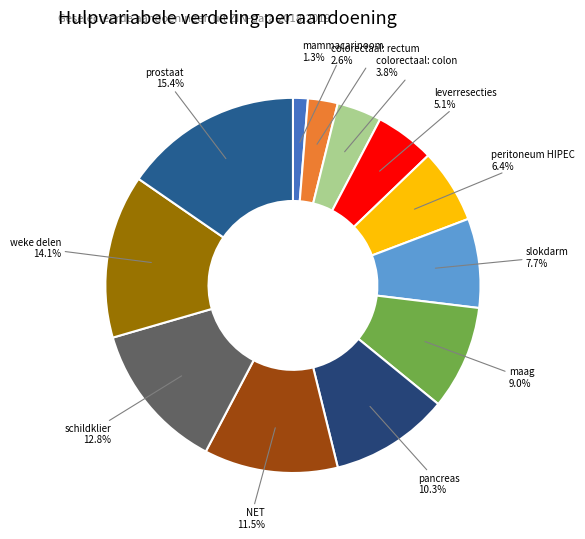

To the nearest percent, what is the difference between the largest and smallest slice percentages?

14%